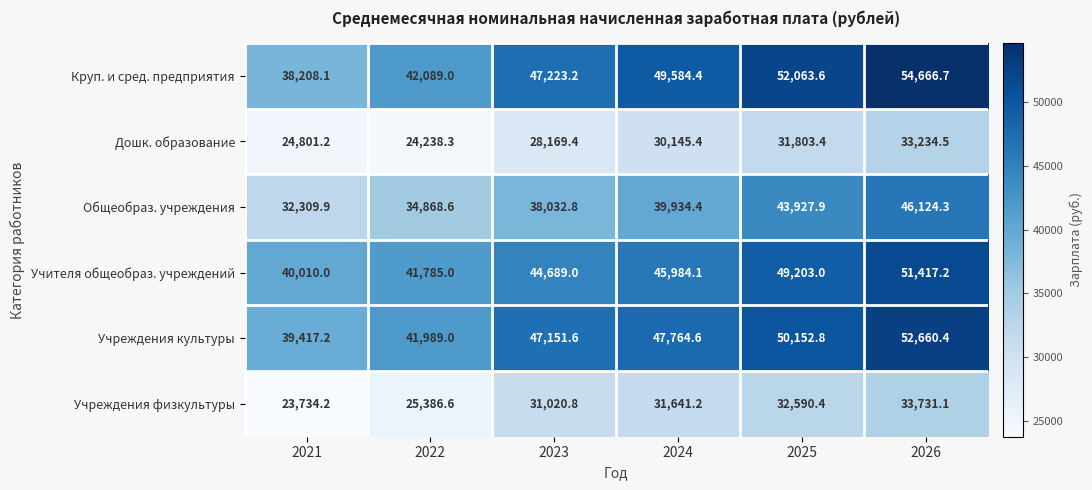

What is the spread (max minus min) of values at 2021?

16275.8